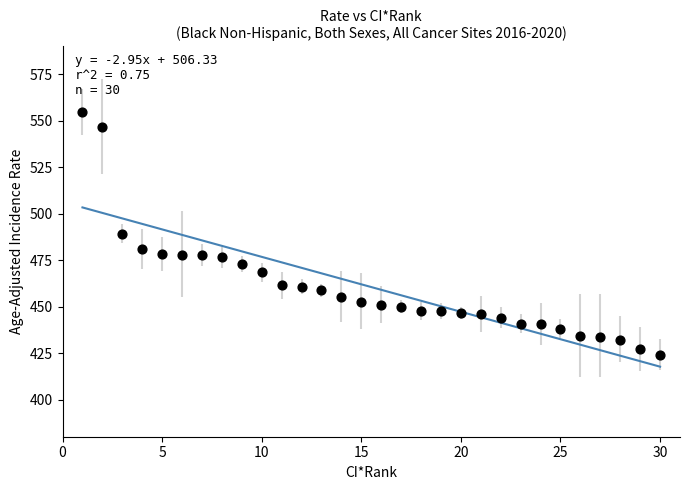

What is the range of Y values (max minus min)?

130.5